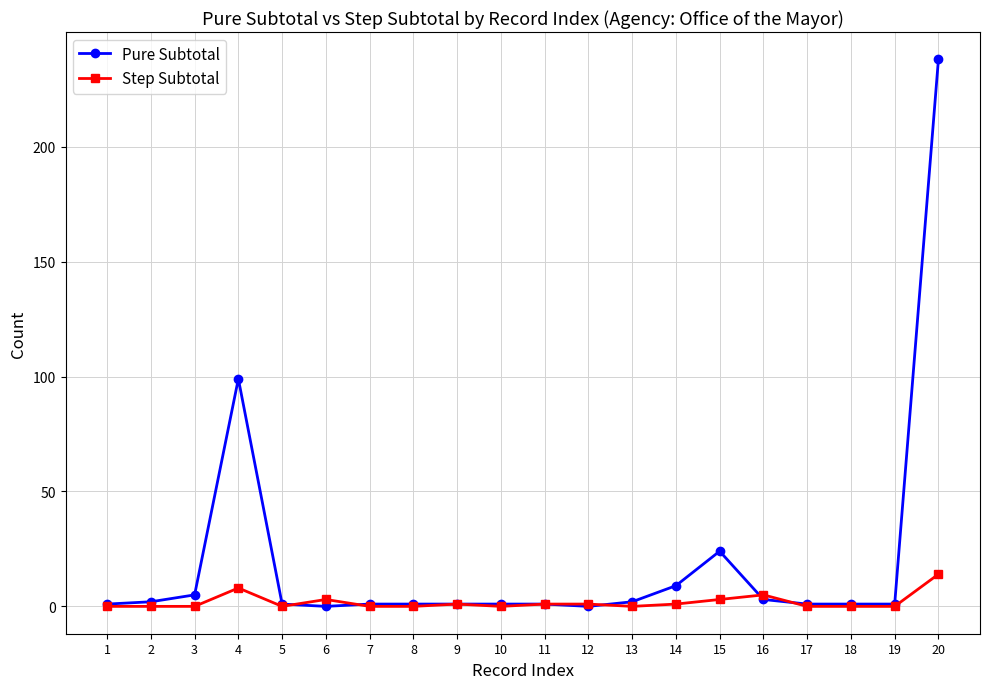

What is the maximum value shown in the chart?

238